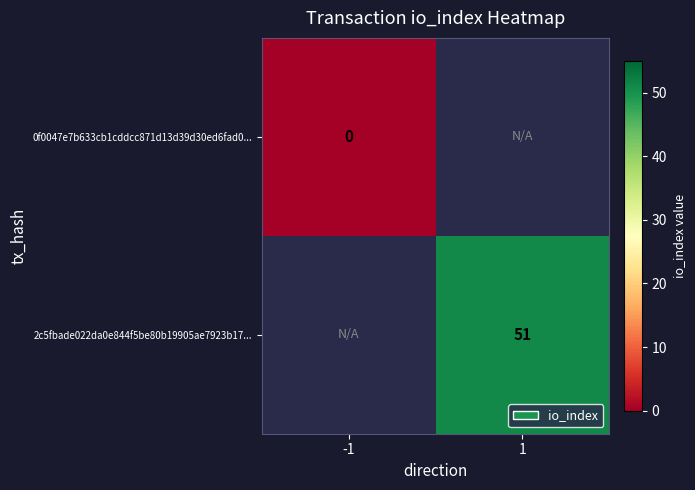

Is the value of 2c5fbade022da0e844f5be80b19905ae7923b17... at 1 greater than the value of 0f0047e7b633cb1cddcc871d13d39d30ed6fad0... at -1?

Yes